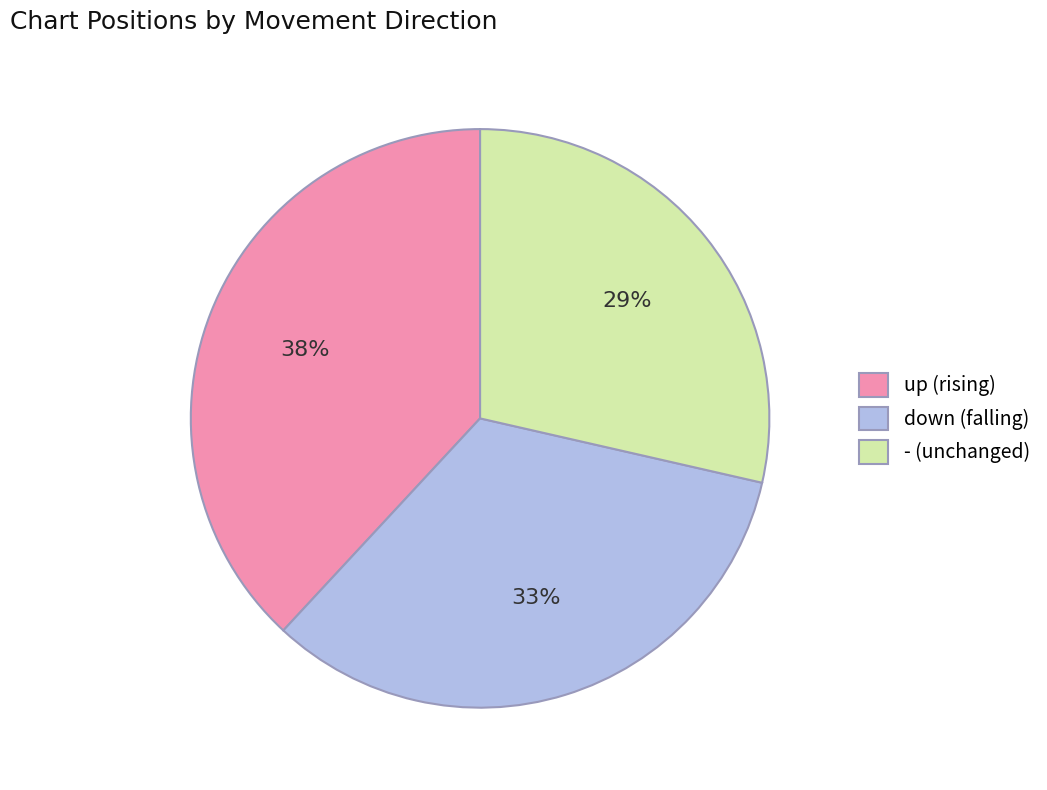

Combined, do - (unchanged) and down (falling) account for over 50%?

Yes